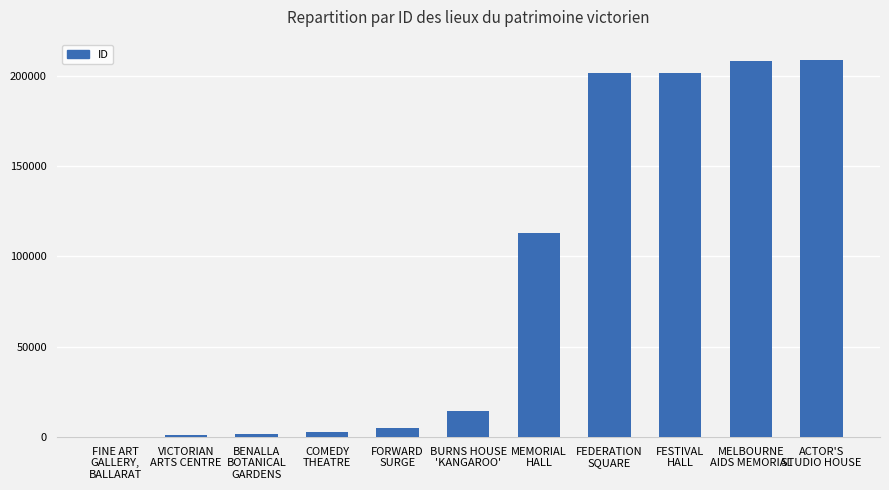

What is the greatest value displayed?

208838